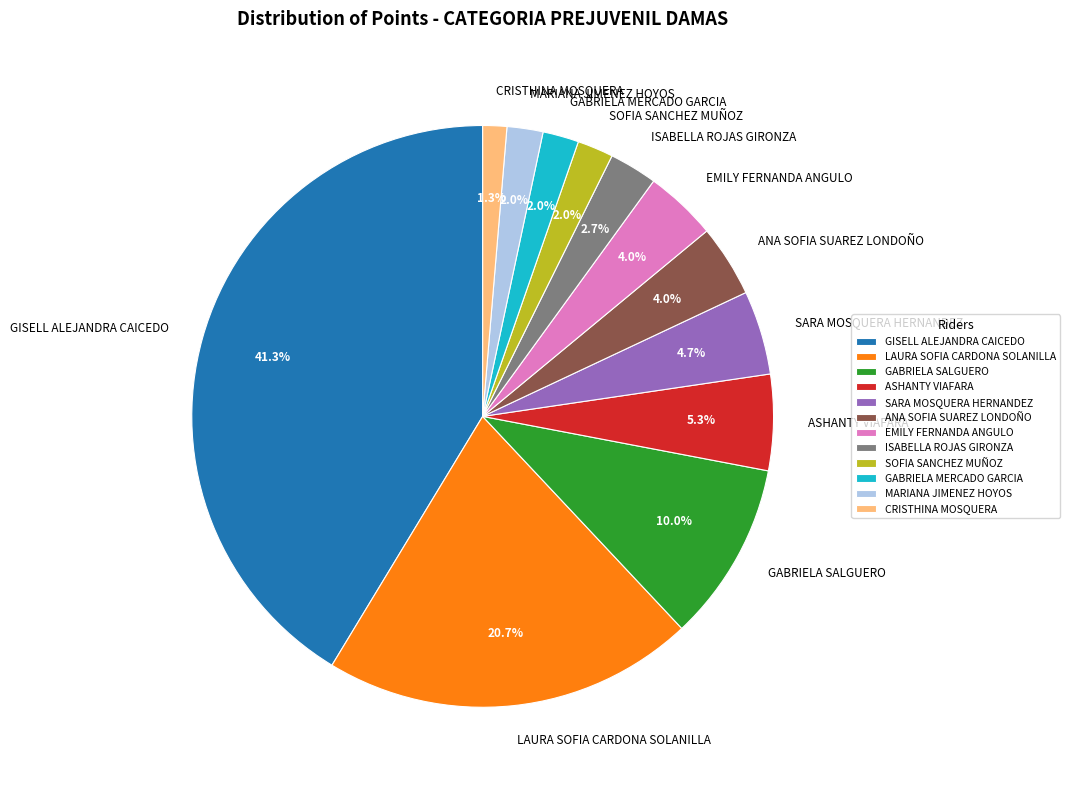

True or false: SARA MOSQUERA HERNANDEZ accounts for 14% of the total.

False